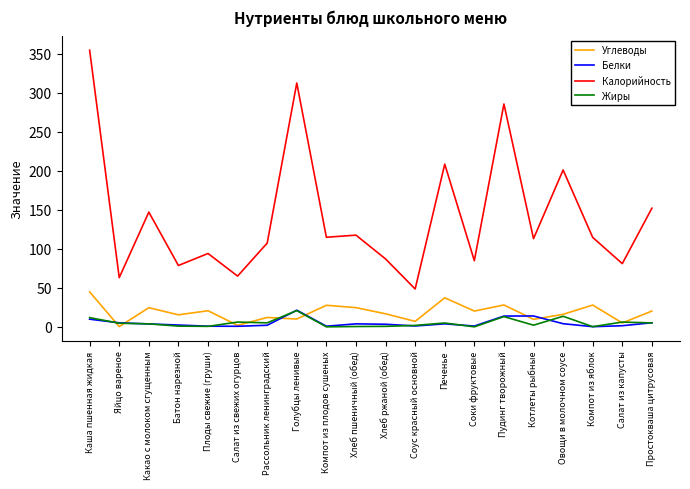

In Белки, how many points are lower than both neighbors (excluding endpoints)?

5